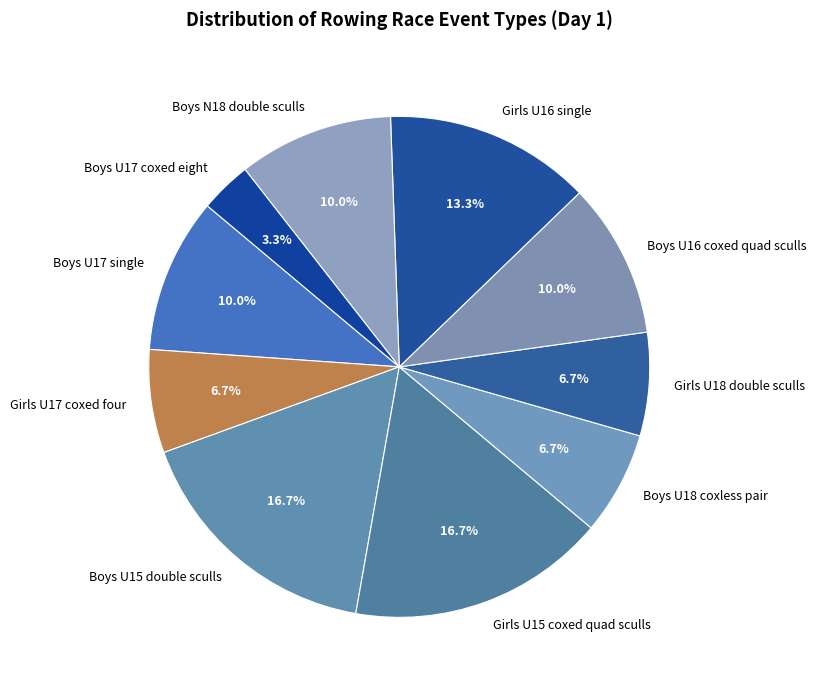

What portion of the pie excludes Girls U15 coxed quad sculls?

83.3%